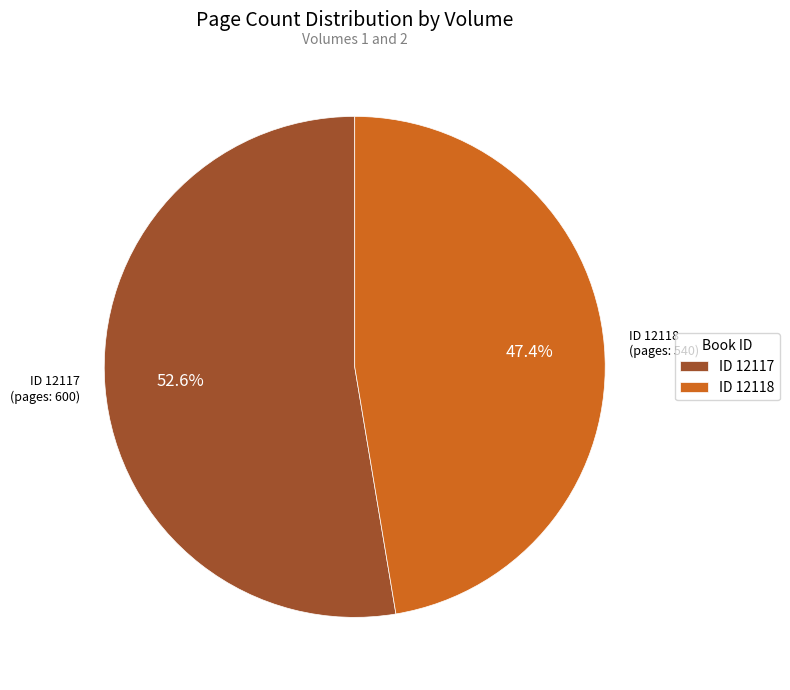

Rank the categories by value from lowest to highest.

ID 12118, ID 12117